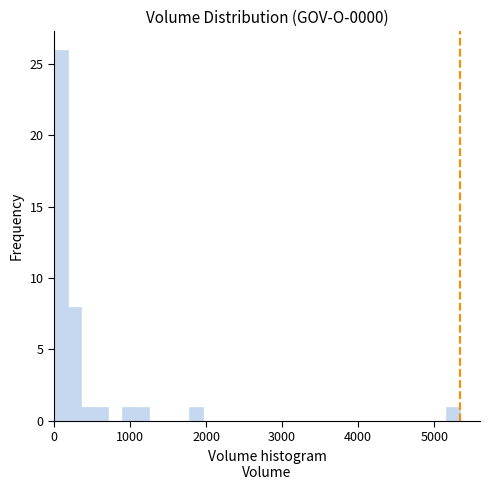

Around what value on the x-axis is the tallest bar? Give the approximate position of its centre, as read against the axis.

100